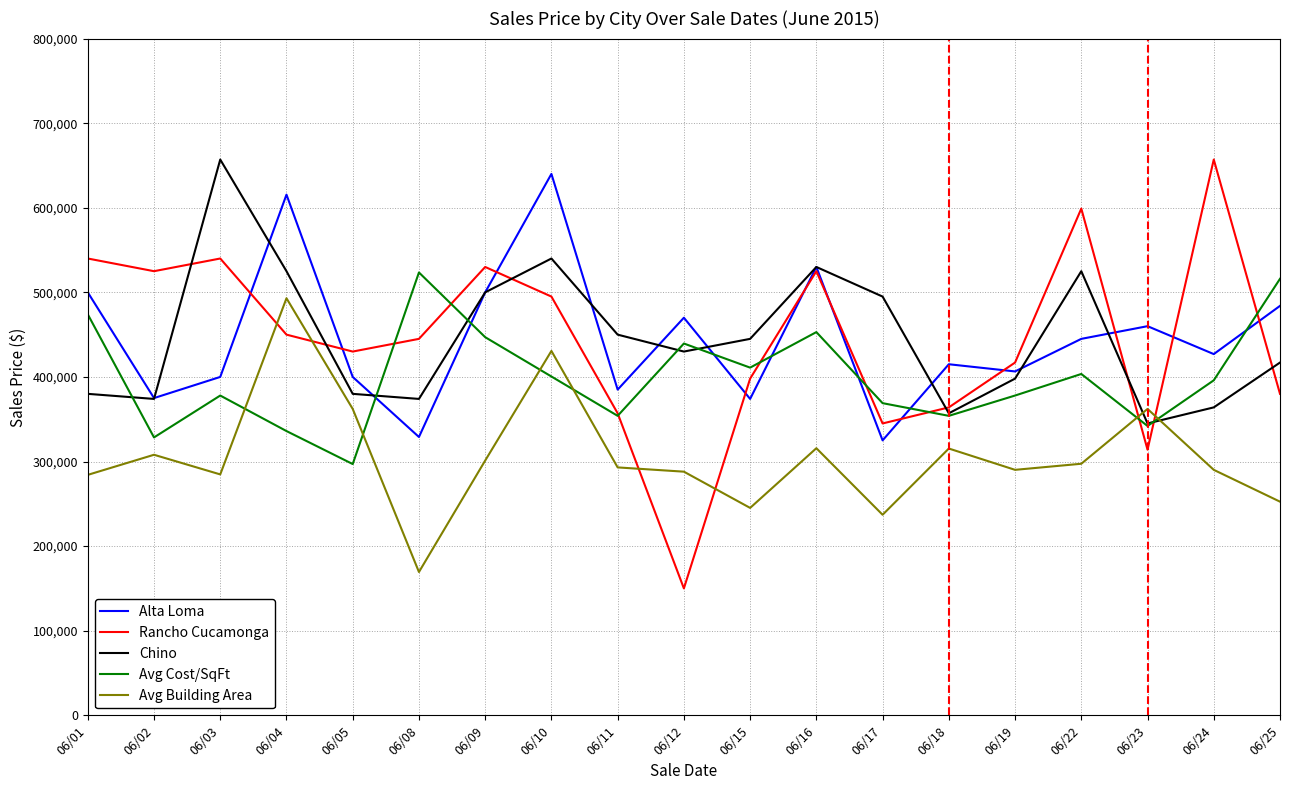

Where do Avg Building Area and Chino first cross each other?

06/22 and 06/23